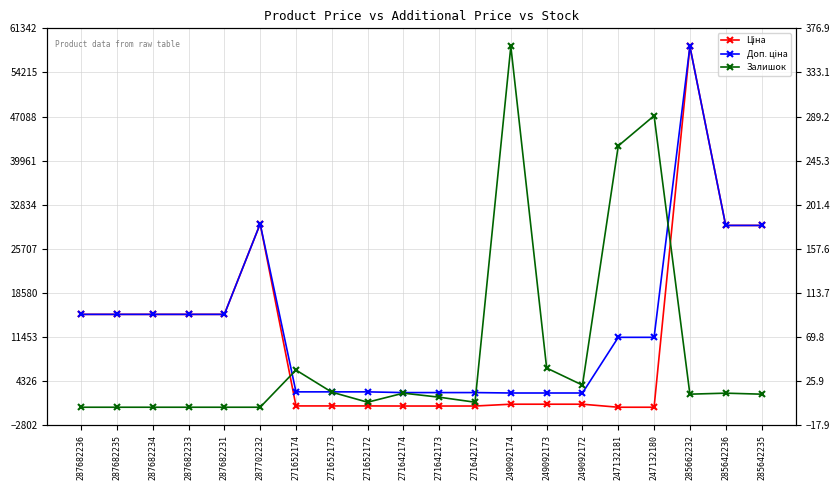

What is the total value across all series at 271652174?

2960.1